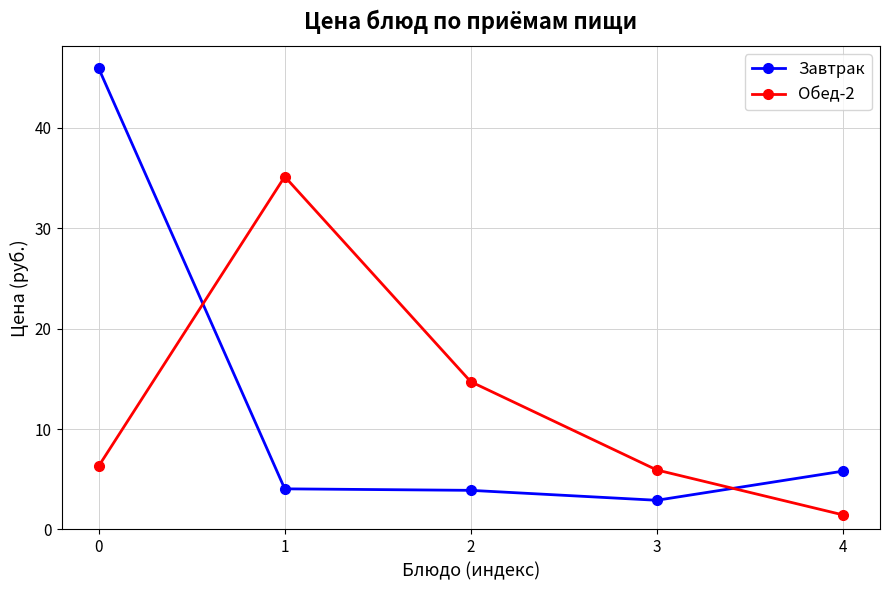

What is the difference between the maximum and second lowest values in the Обед-2 series?

29.2